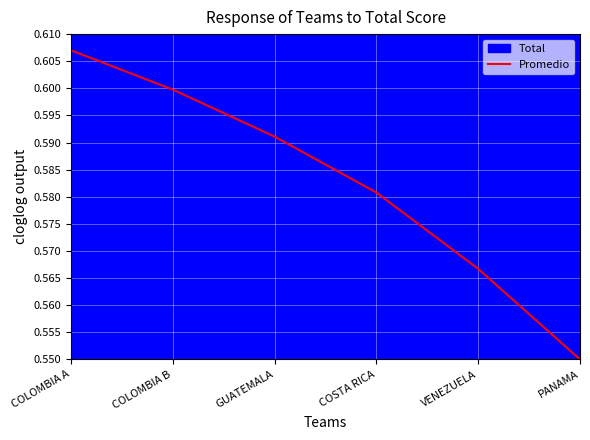

What is the average value?

0.6